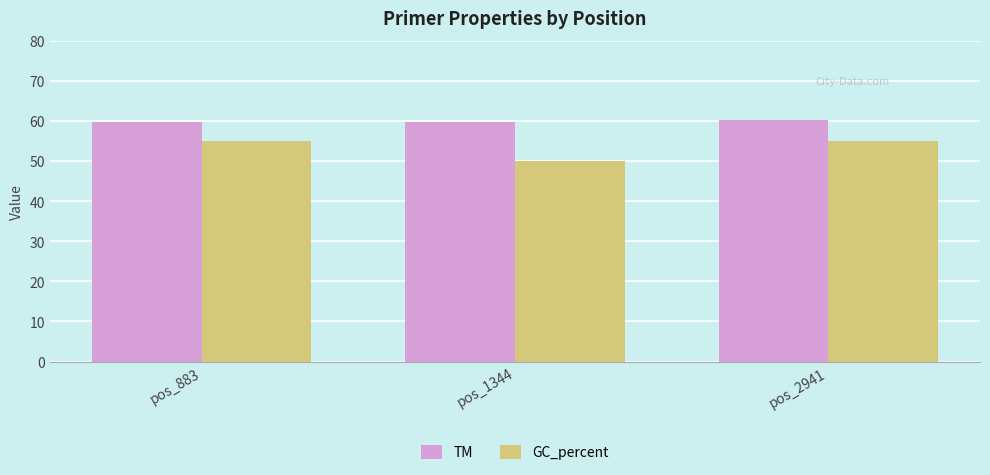

List the series in order of their peak value, lowest first.

GC_percent, TM